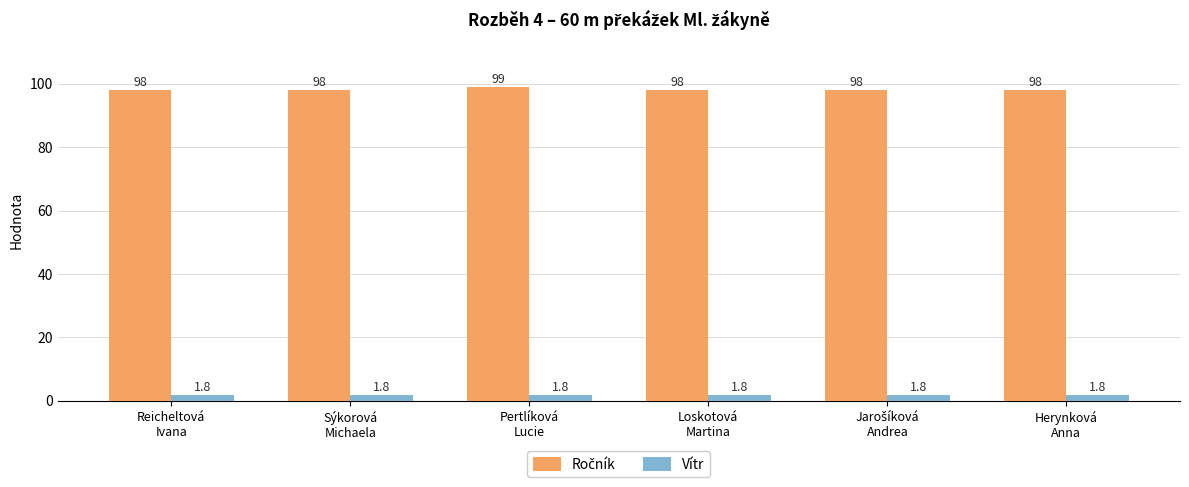

What is the smallest value displayed?

1.8